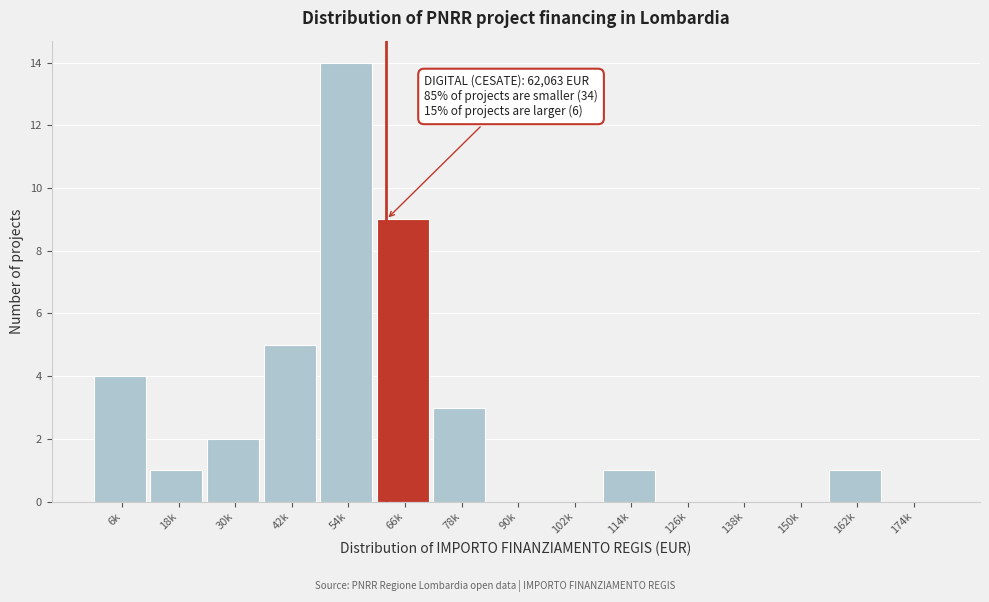

Reading right to left, transcribe all the data shown in this chart.

174k=0	162k=1	150k=0	138k=0	126k=0	114k=1	102k=0	90k=0	78k=3	66k=9	54k=14	42k=5	30k=2	18k=1	6k=4